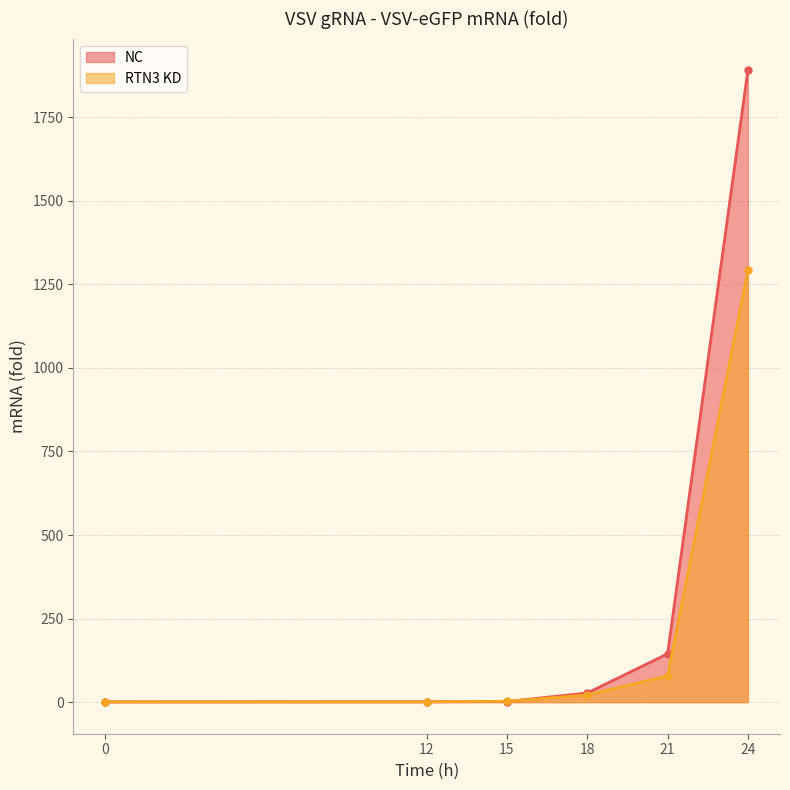

After their last crossing, which series has the higher values: RTN3 KD or NC?

NC